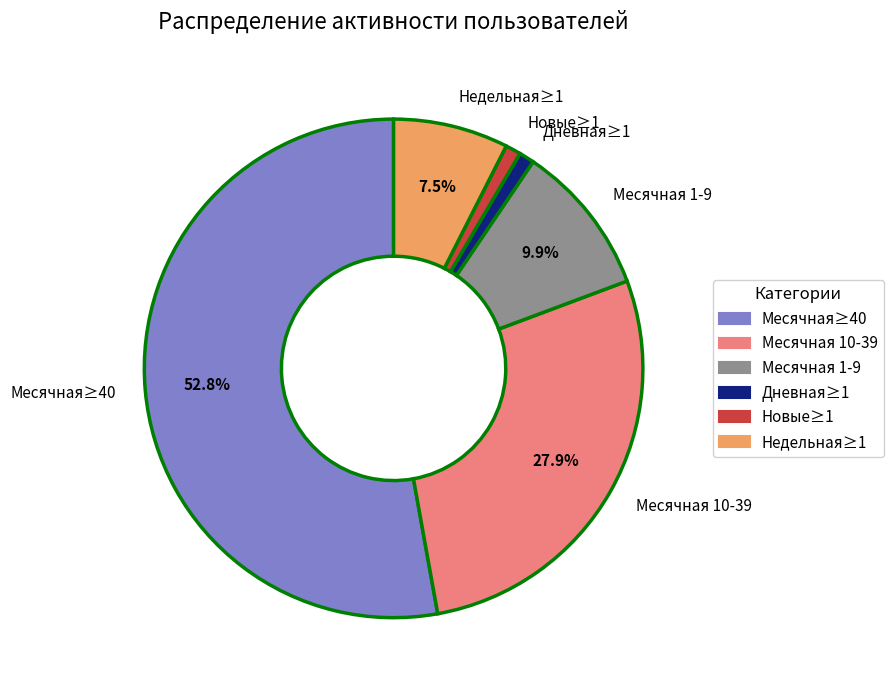

Is there a majority slice in this chart?

Yes